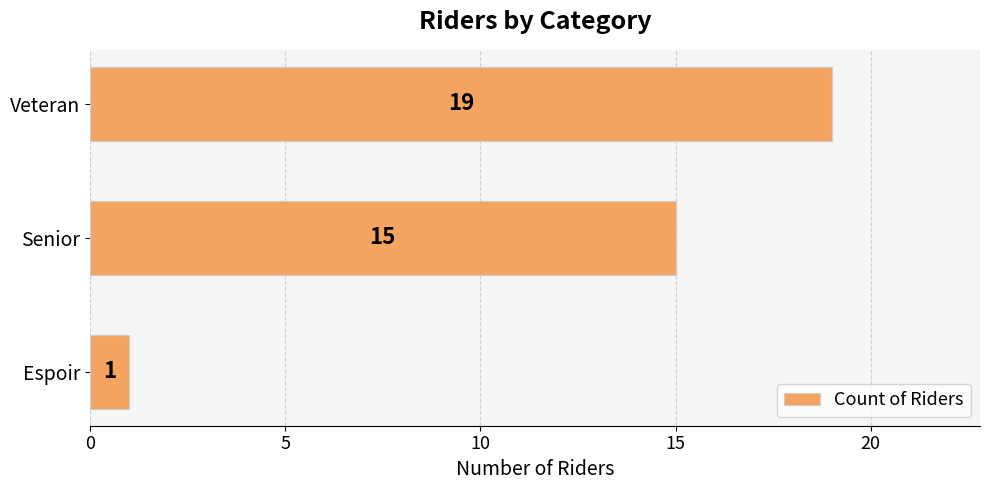

Which has a higher value, Espoir or Veteran?

Veteran